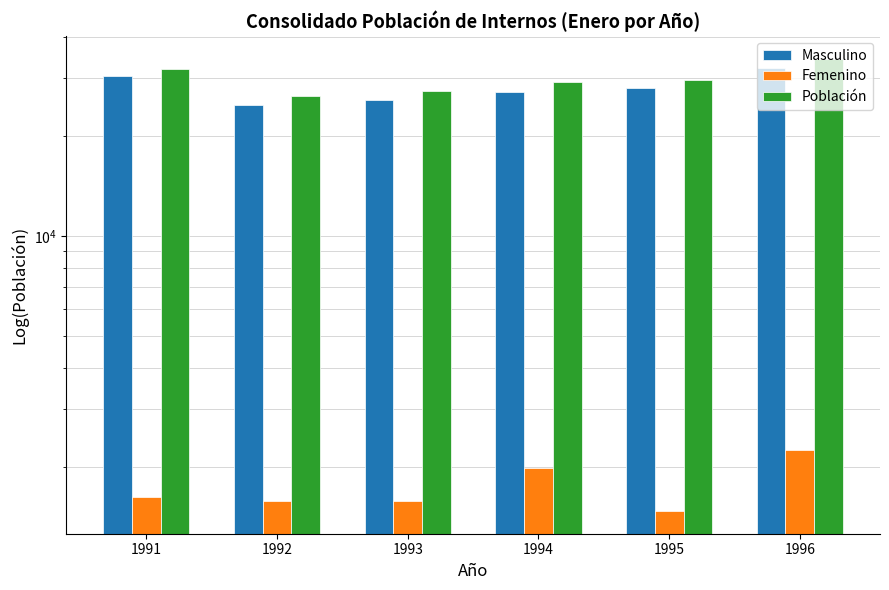

How many data points in Población are less than 29537?

3